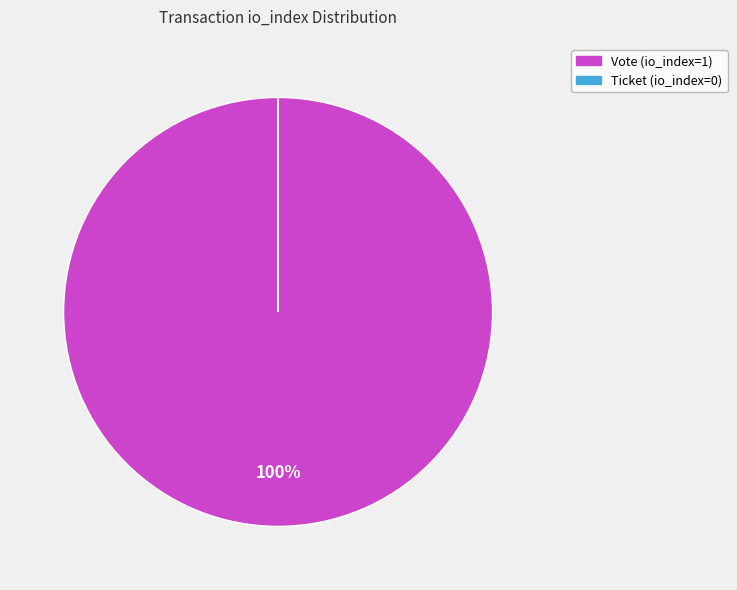

What percentage is the Vote (io_index=1) slice, to the nearest percent?

100%